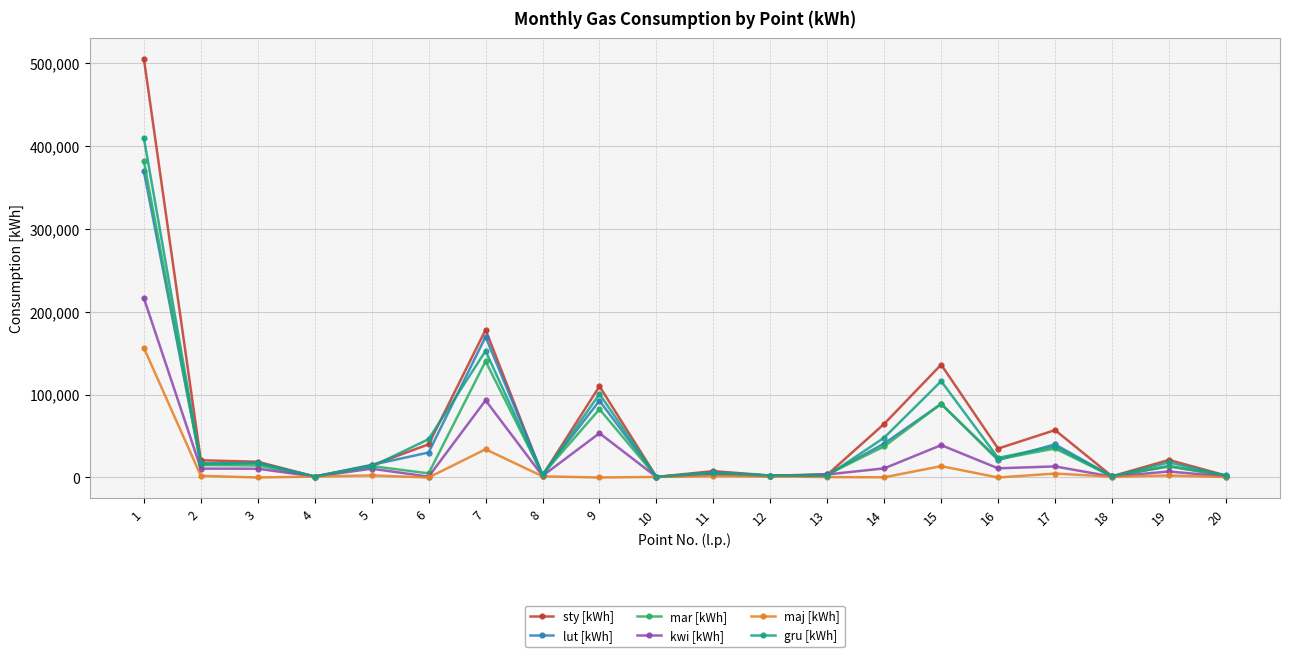

Between 8 and 14, which series saw the biggest shift?

sty [kWh]